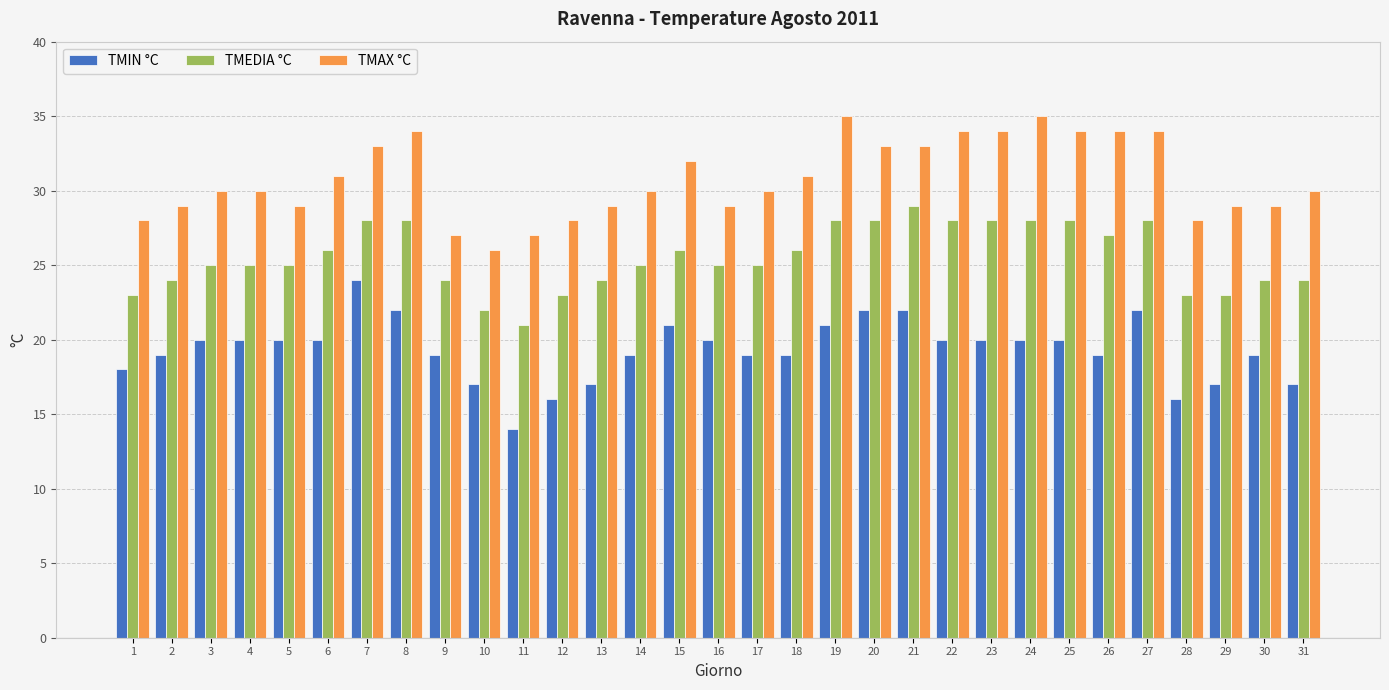

Which series has the largest total across all categories?

TMAX °C